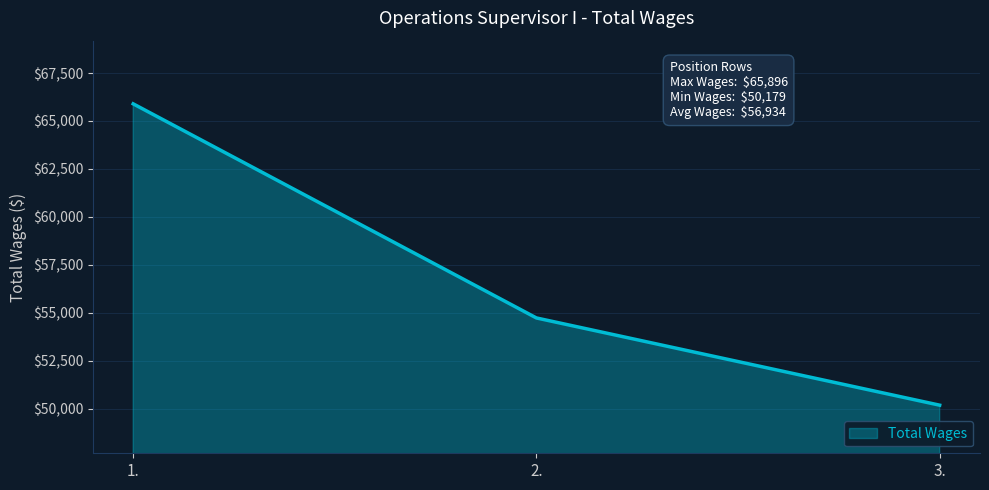

Reading left to right, extract all data points from this chart.

1.=65896	2.=54728	3.=50179